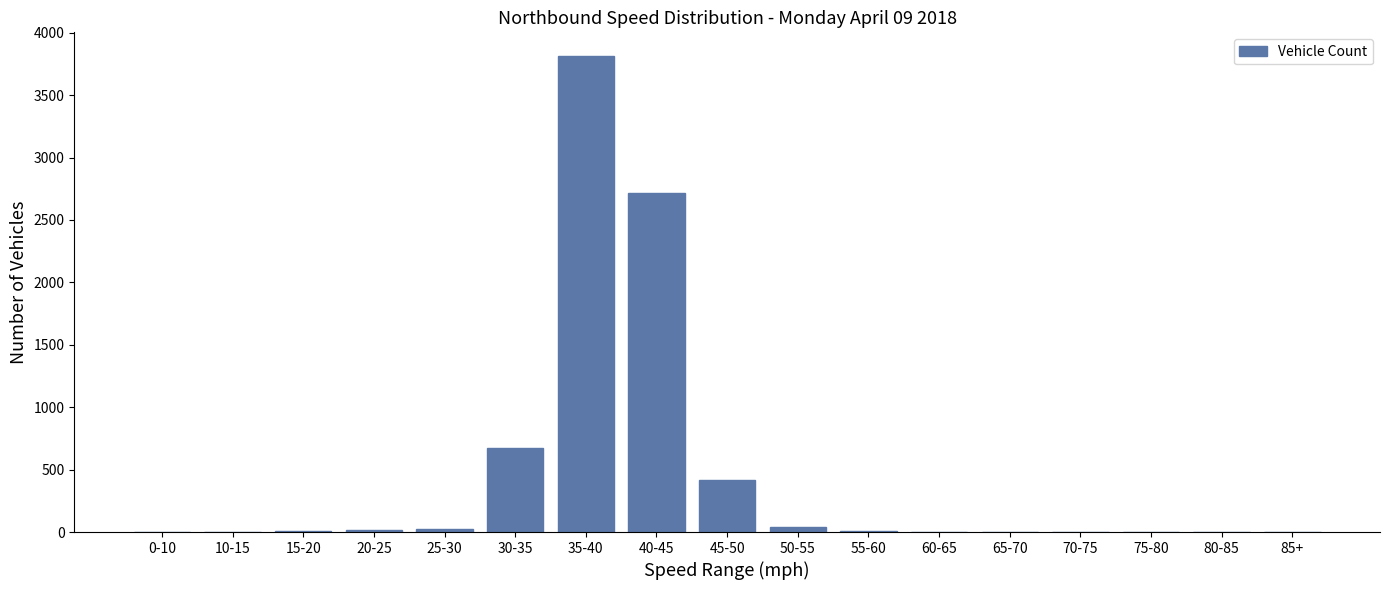

What is the greatest value displayed?

3812